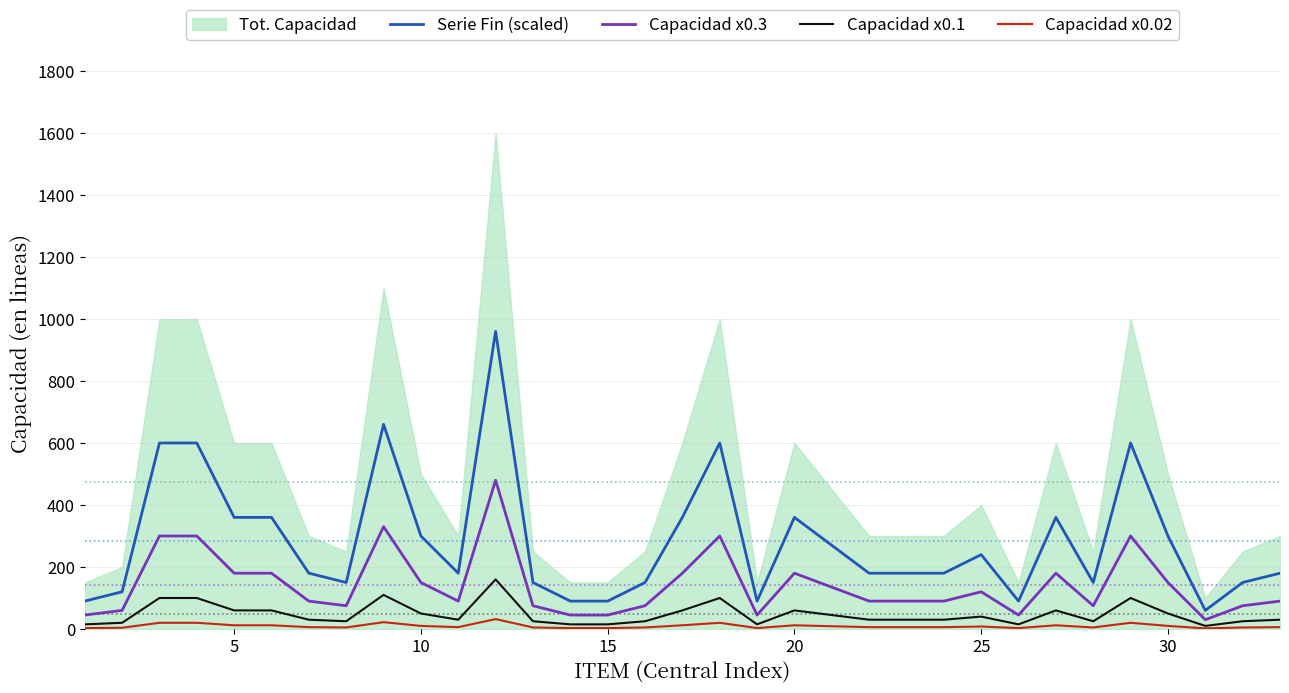

What is the difference between the second highest and minimum values in the Capacidad x0.3 series?

300